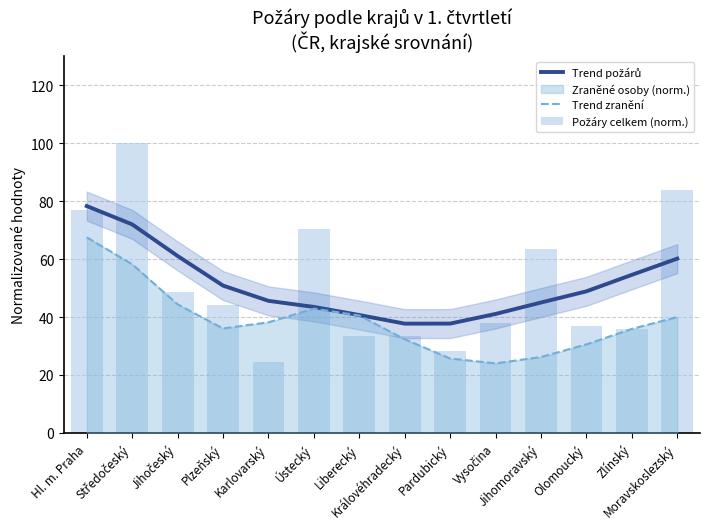

Does the chart contain any negative values?

No